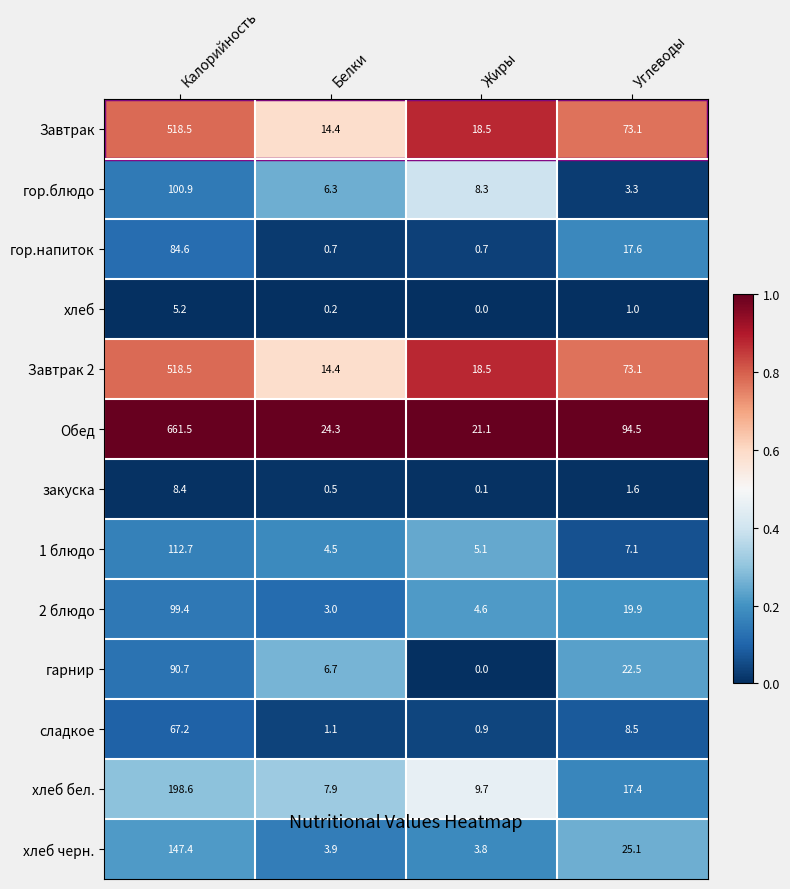

True or false: хлеб бел. has a value of 4.6 at Жиры.

False